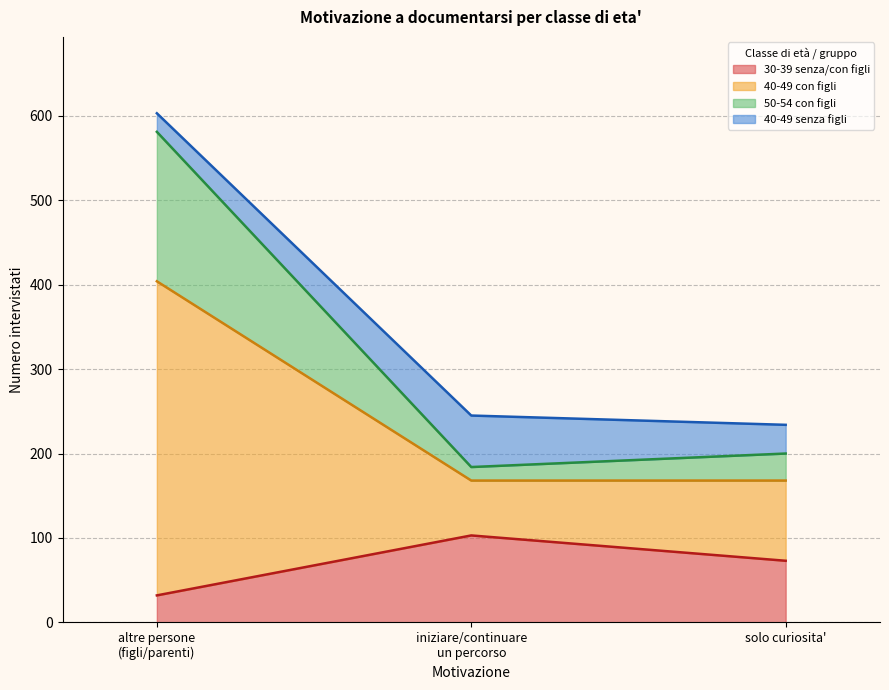

Is it true that 30-39 senza/con figli equals 26 at solo curiosita'?

False